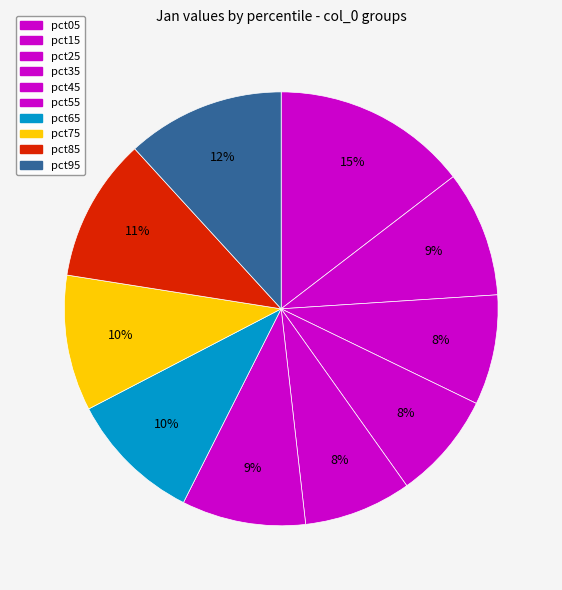

To the nearest percent, what is the average slice percentage?

10%